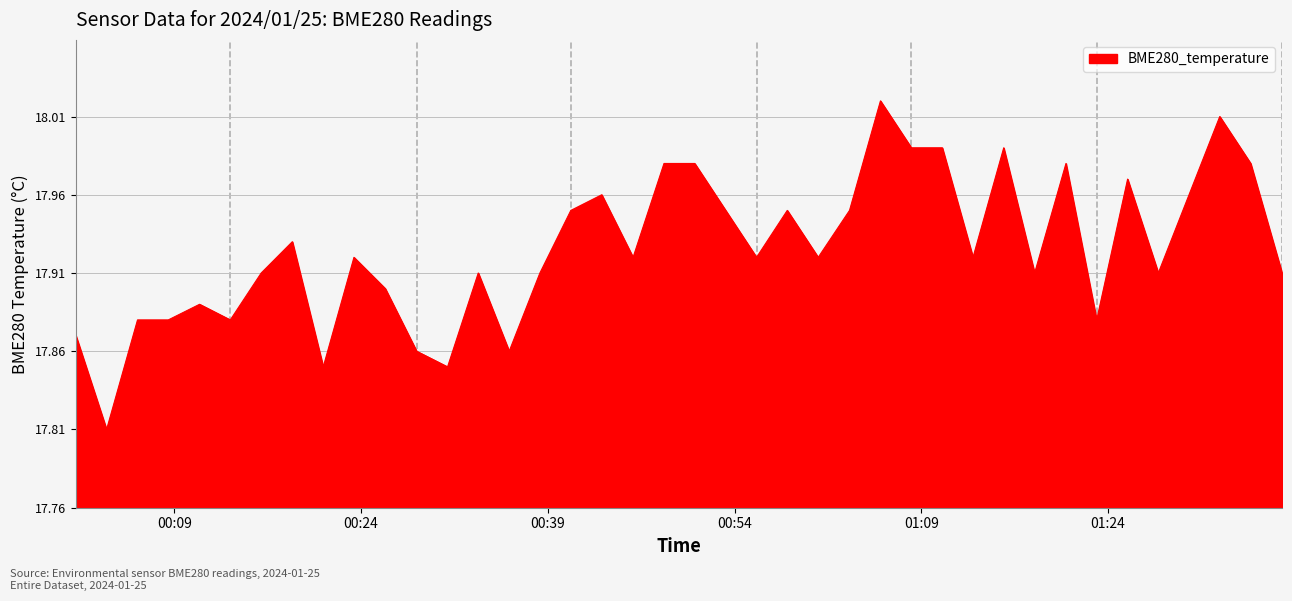

List the labels in order of value, largest first.

2024/01/25 01:05:43, 2024/01/25 01:32:58, 2024/01/25 01:08:12, 2024/01/25 01:10:41, 2024/01/25 01:15:37, 2024/01/25 00:48:20, 2024/01/25 00:50:48, 2024/01/25 01:20:37, 2024/01/25 01:35:27, 2024/01/25 01:25:34, 2024/01/25 00:43:20, 2024/01/25 01:30:30, 2024/01/25 00:40:51, 2024/01/25 00:53:17, 2024/01/25 00:58:14, 2024/01/25 01:03:14, 2024/01/25 00:18:29, 2024/01/25 00:23:26, 2024/01/25 00:45:51, 2024/01/25 00:55:46, 2024/01/25 01:00:43, 2024/01/25 01:13:09, 2024/01/25 00:15:59, 2024/01/25 00:33:25, 2024/01/25 00:38:22, 2024/01/25 01:18:06, 2024/01/25 01:28:02, 2024/01/25 01:37:58, 2024/01/25 00:25:57, 2024/01/25 00:11:02, 2024/01/25 00:06:03, 2024/01/25 00:08:31, 2024/01/25 00:13:30, 2024/01/25 01:23:05, 2024/01/25 00:01:06, 2024/01/25 00:28:28, 2024/01/25 00:35:54, 2024/01/25 00:20:58, 2024/01/25 00:30:57, 2024/01/25 00:03:34